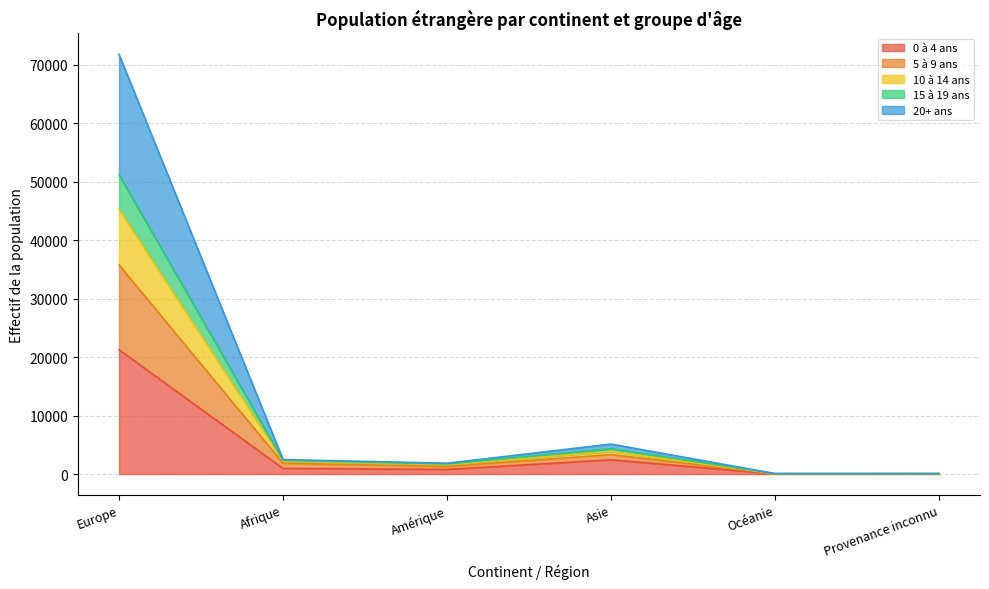

Which category has the highest value in the 0 à 4 ans series?

Europe